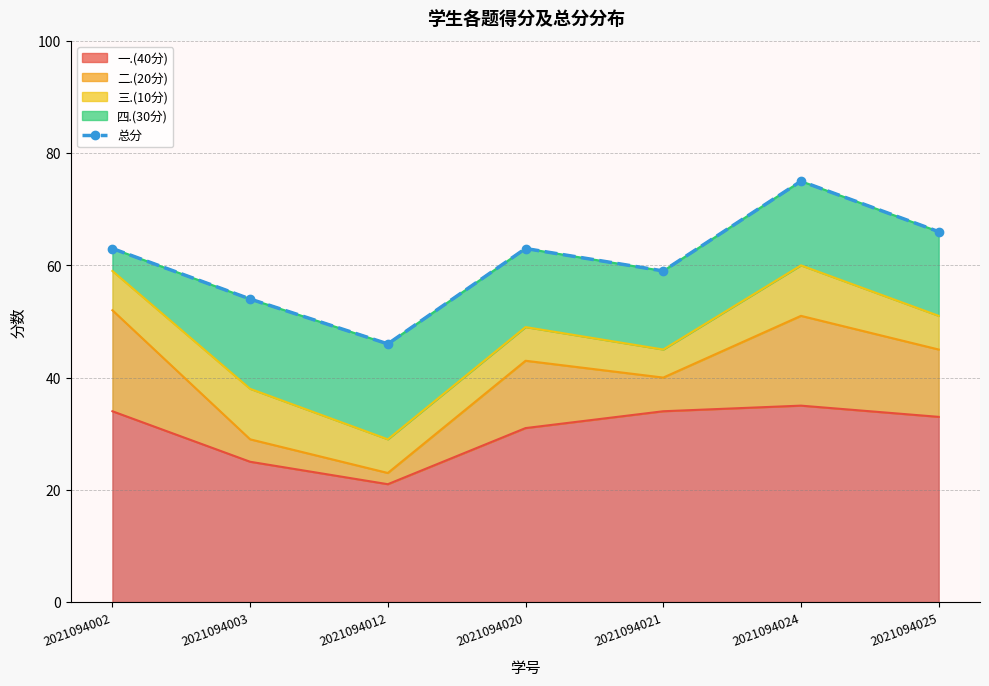

Where is the data nearest to the value 60?

2021094021